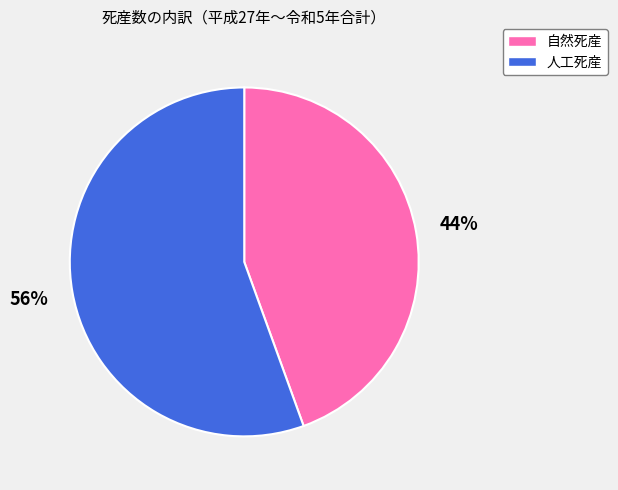

To the nearest percent, what is the combined percentage of 自然死産 and 人工死産?

100%